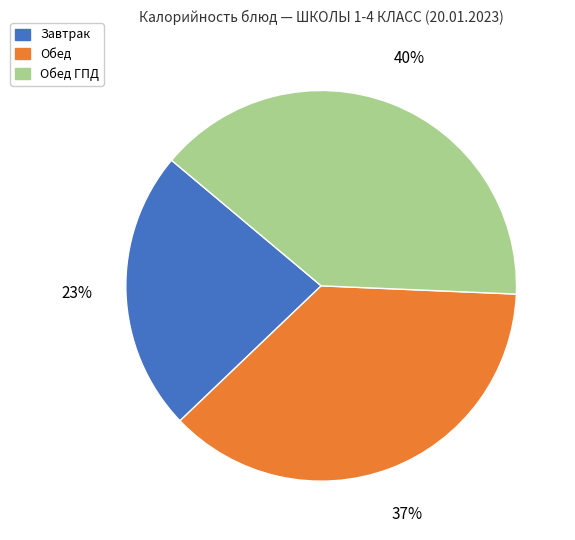

How many slices are in this pie chart?

3